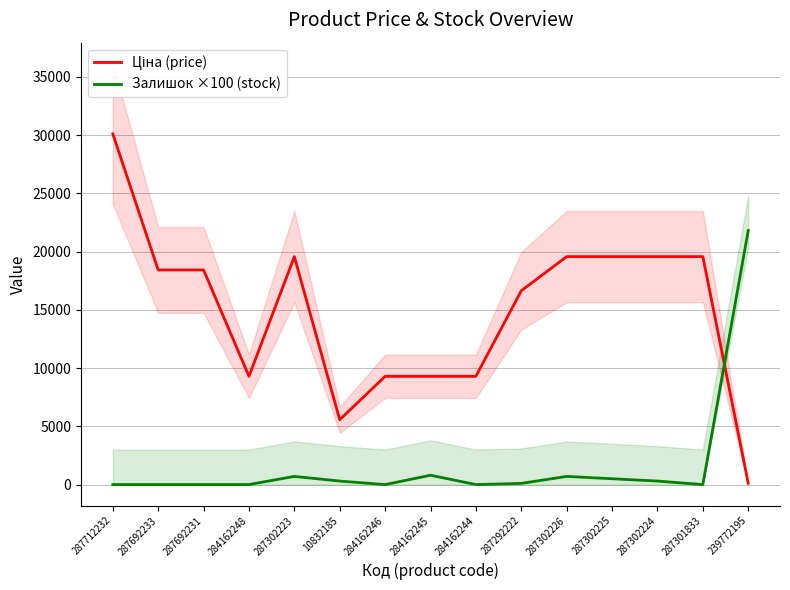

How many interior local valleys does the Залишок ×100 (stock) series have?

3